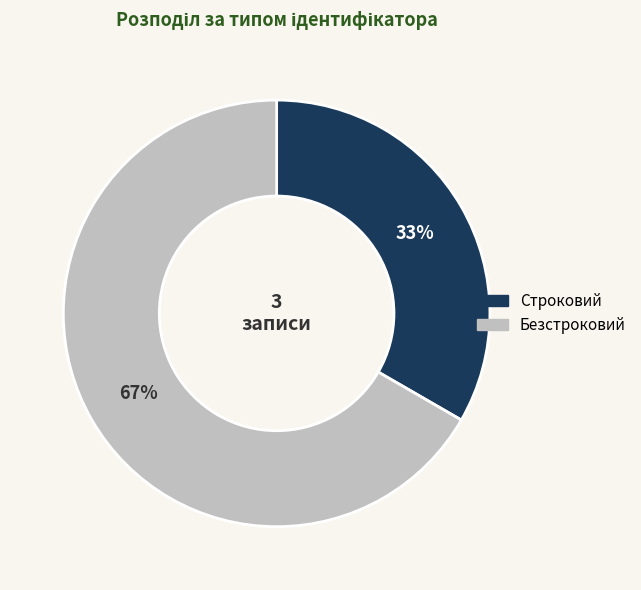

Which slice is the largest?

Безстроковий